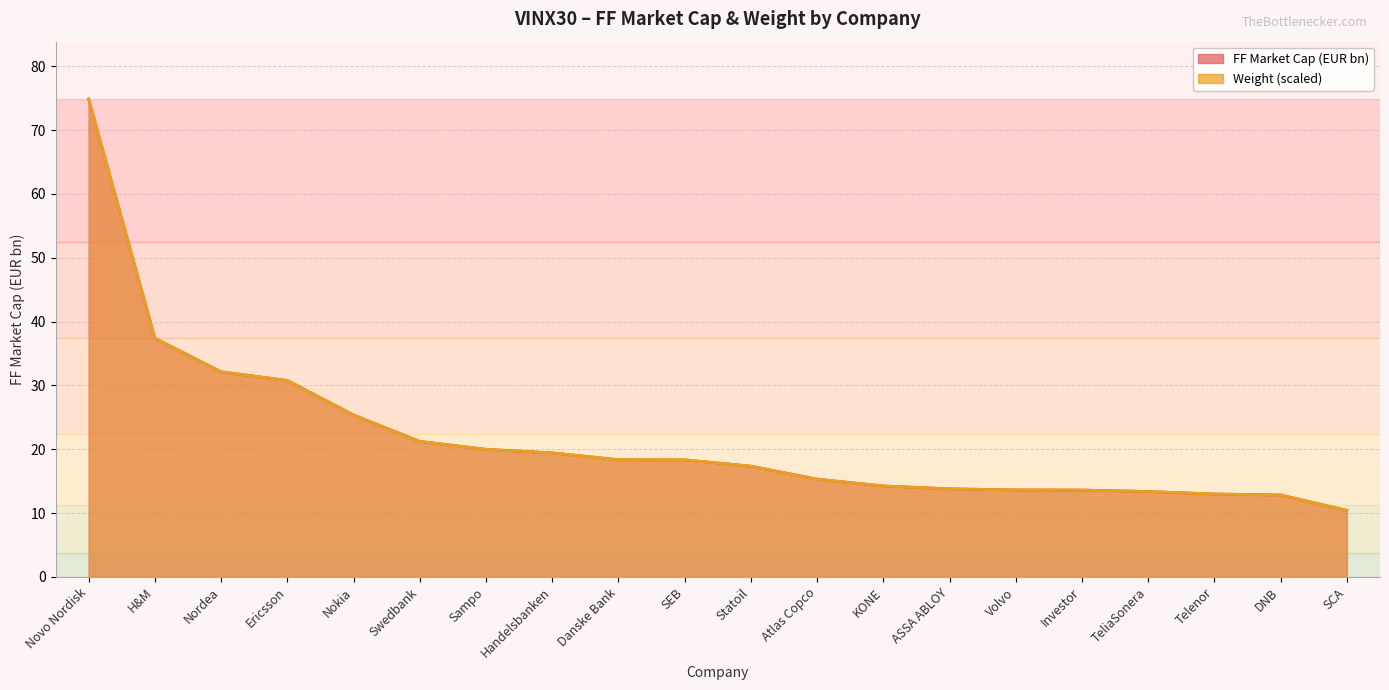

What is the maximum value shown in the chart?

74.9